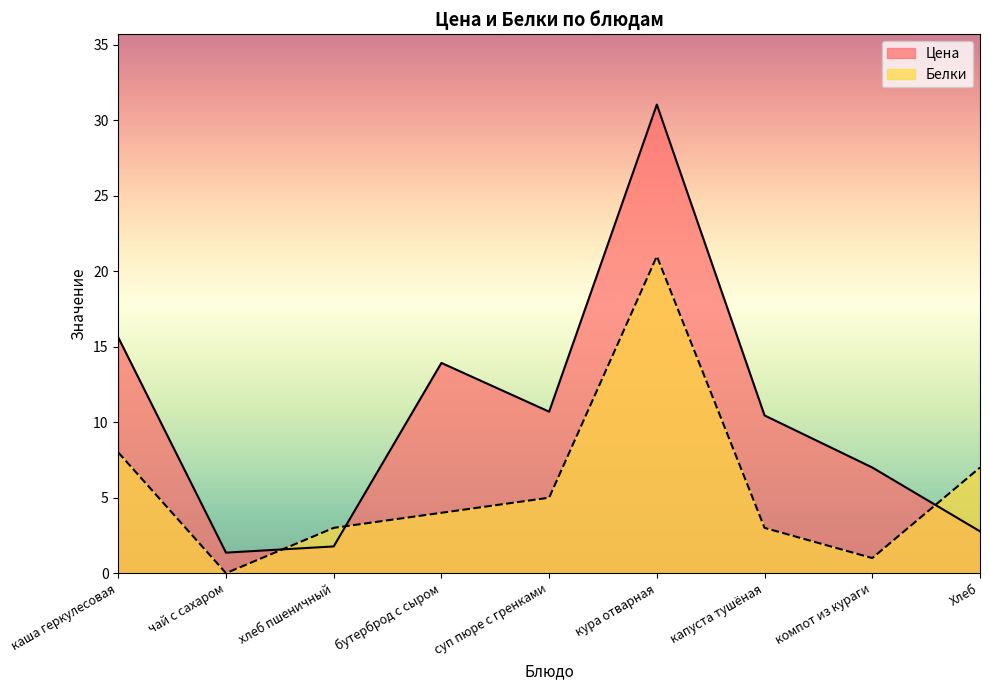

Reading left to right, what are all the values shown in this chart?

Цена: каша геркулесовая=15.6	чай с сахаром=1.4	хлеб пшеничный=1.8	бутерброд с сыром=13.9	суп пюре с гренками=10.7	кура отварная=31.1	капуста тушёная=10.4	компот из кураги=7.0	Хлеб=2.8
Белки: каша геркулесовая=8.0	чай с сахаром=0.0	хлеб пшеничный=3.0	бутерброд с сыром=4.0	суп пюре с гренками=5.0	кура отварная=21.0	капуста тушёная=3.0	компот из кураги=1.0	Хлеб=7.0